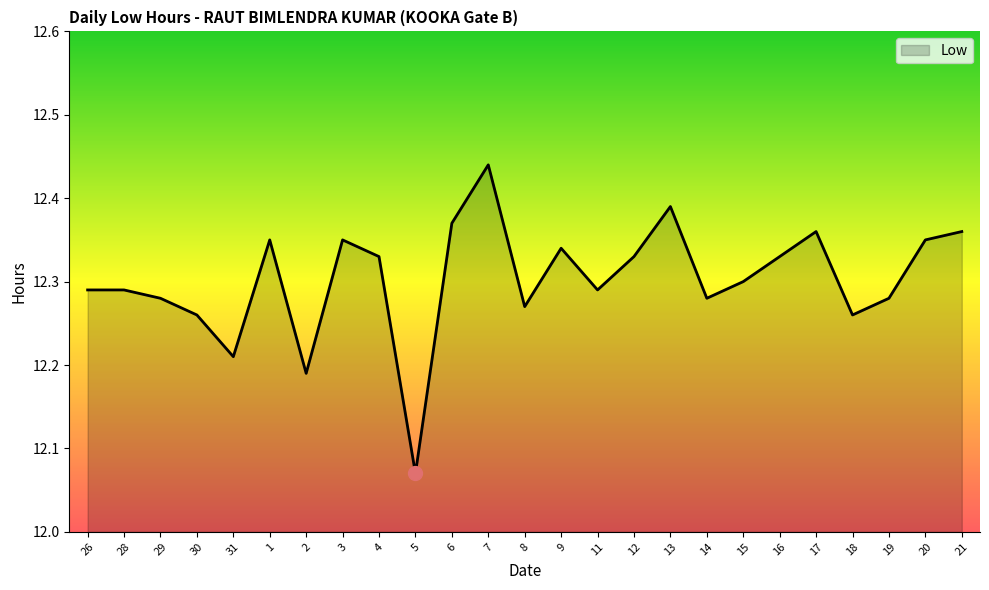

True or false: the data has more than 1 interior local peaks.

True